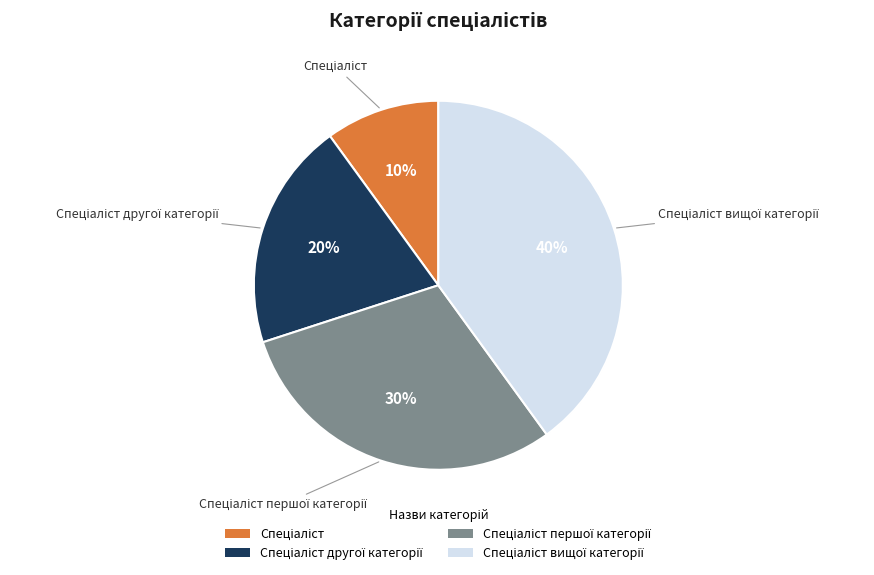

To the nearest percent, what is the average slice percentage?

25%